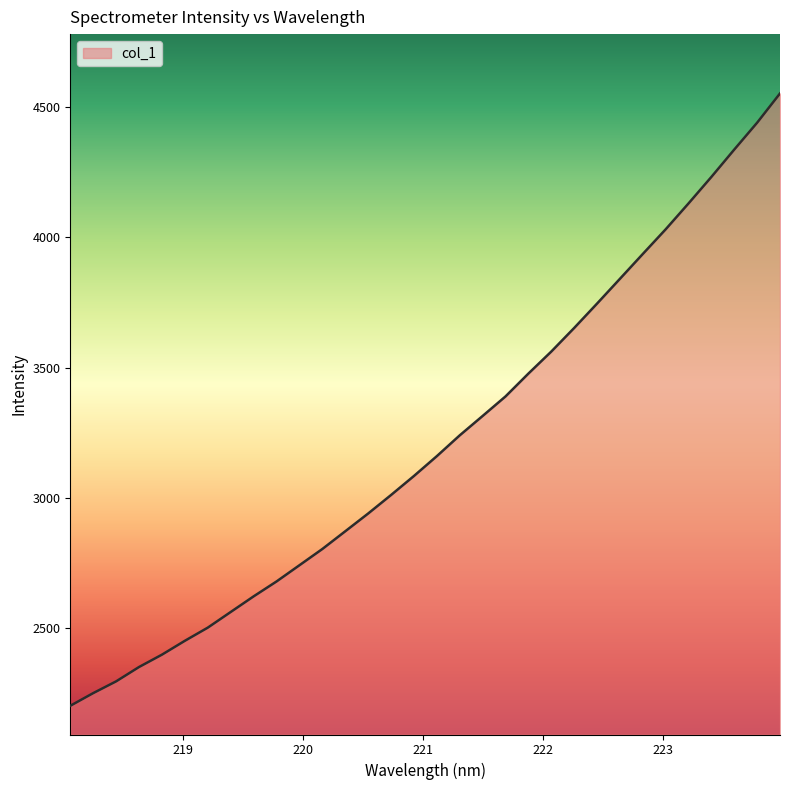

What is the maximum value shown in the chart?

4551.8